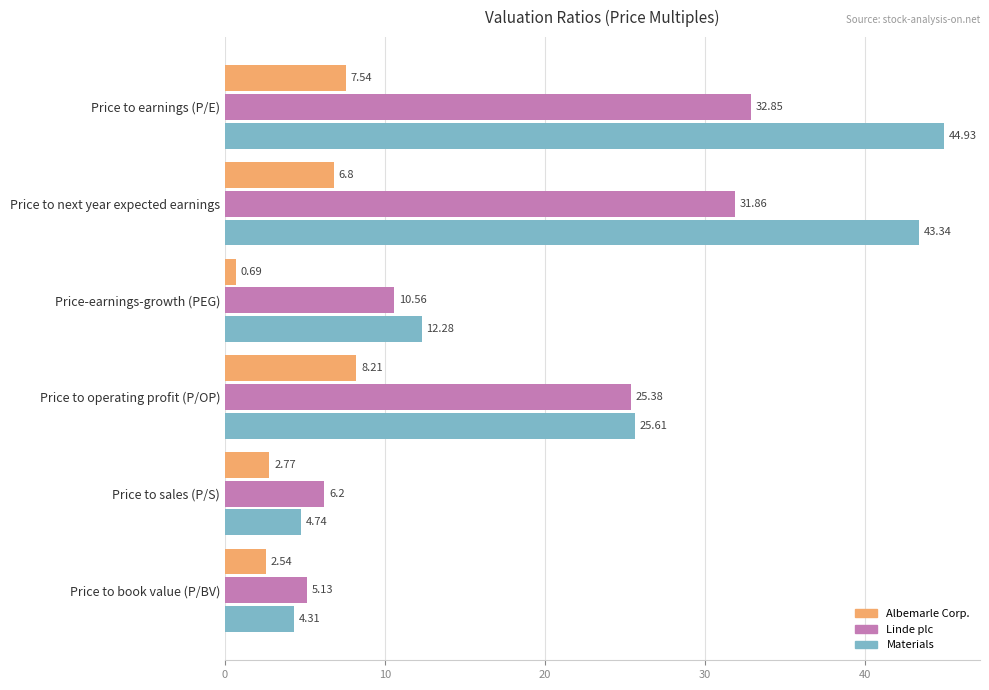

What is the difference between the highest and lowest values at Price to operating profit (P/OP)?

17.4